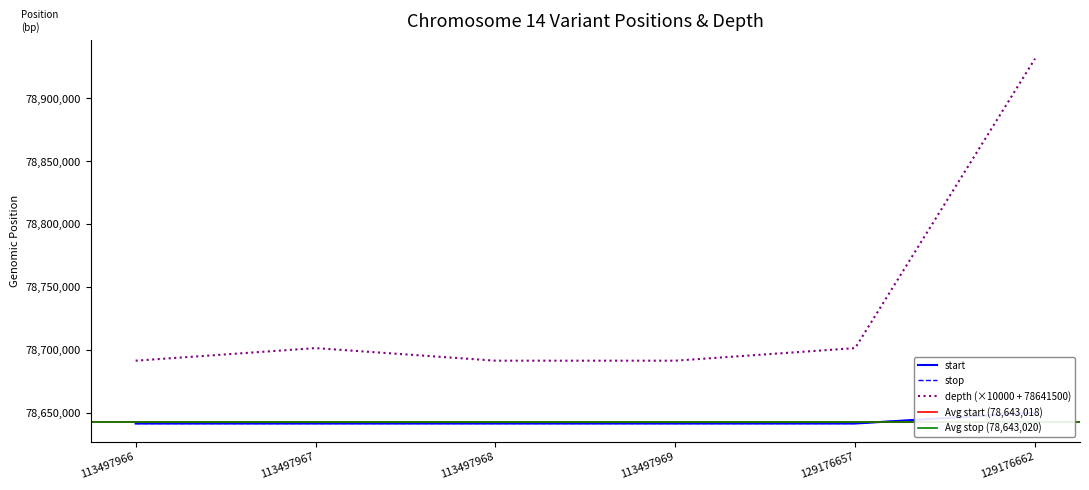

List the labels in order of depth value, largest first.

129176662, 113497967, 129176657, 113497966, 113497968, 113497969